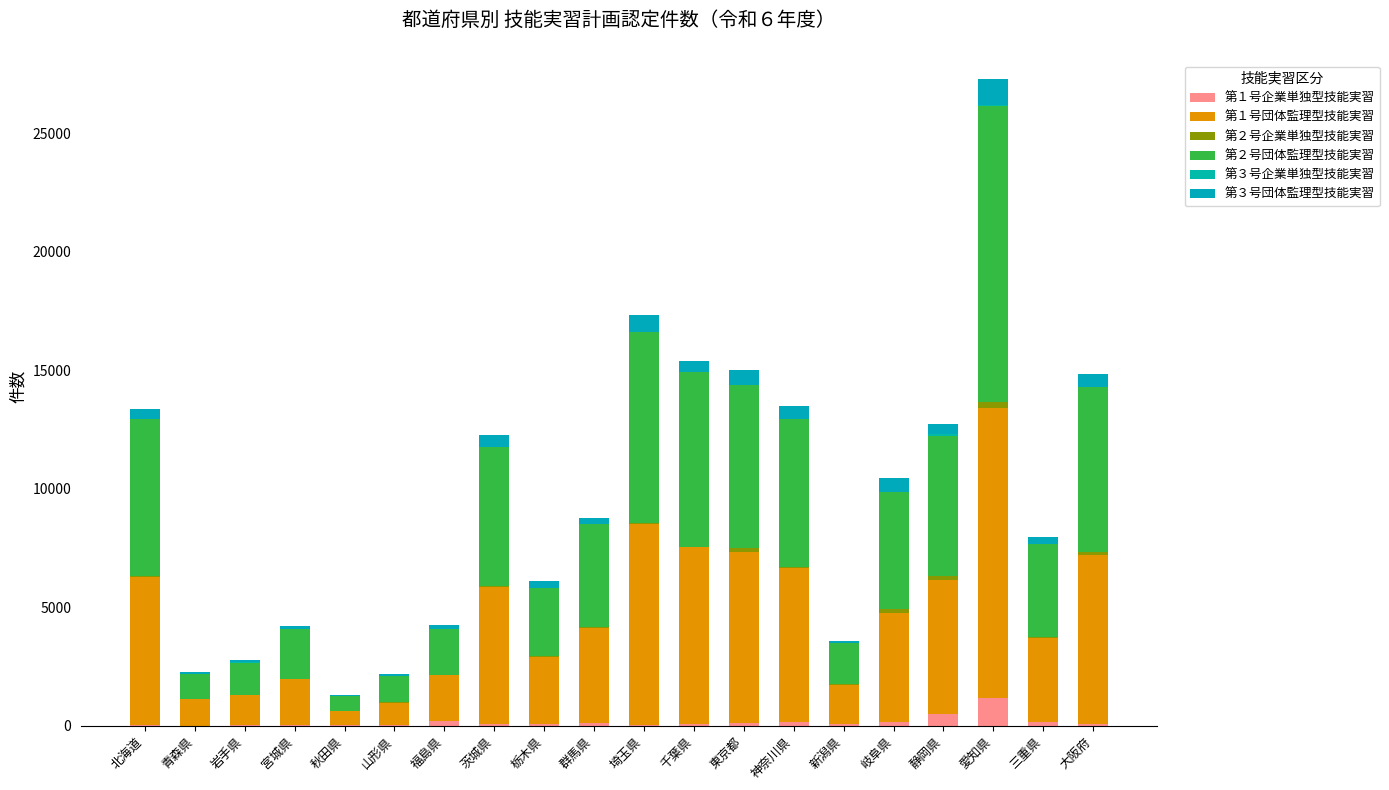

List the series in order of their peak value, highest first.

第２号団体監理型技能実習, 第１号団体監理型技能実習, 第１号企業単独型技能実習, 第３号団体監理型技能実習, 第２号企業単独型技能実習, 第３号企業単独型技能実習